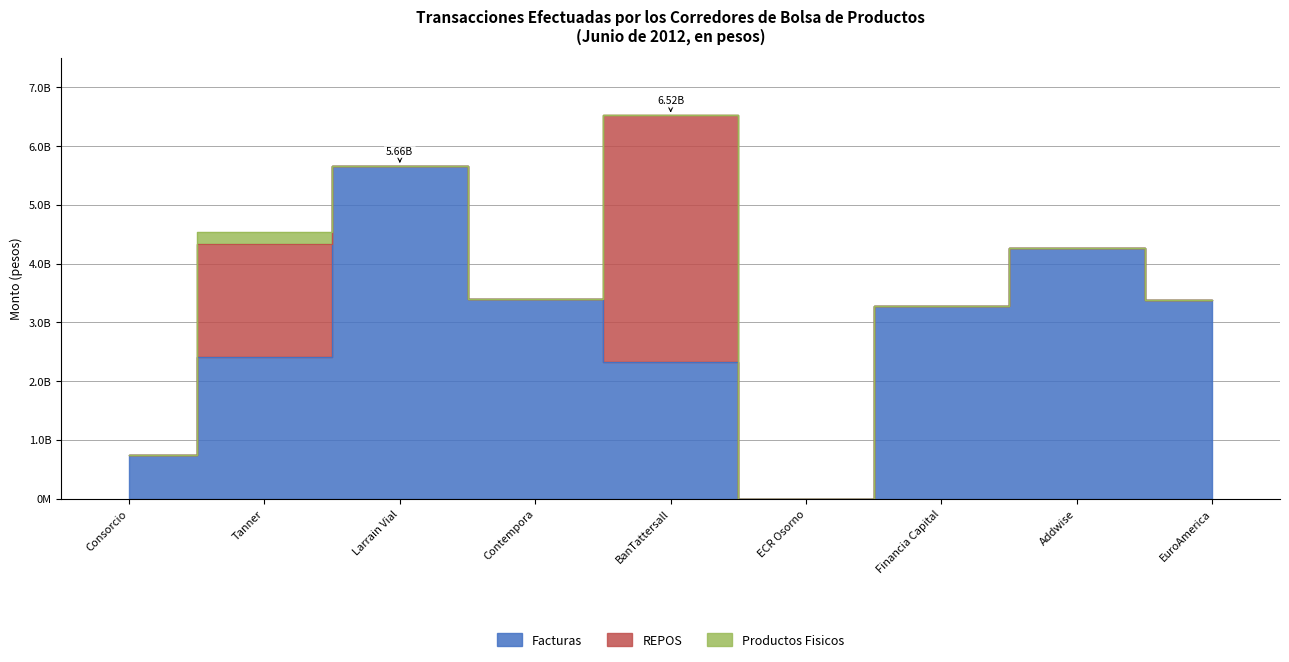

Which series has the largest total across all categories?

Facturas